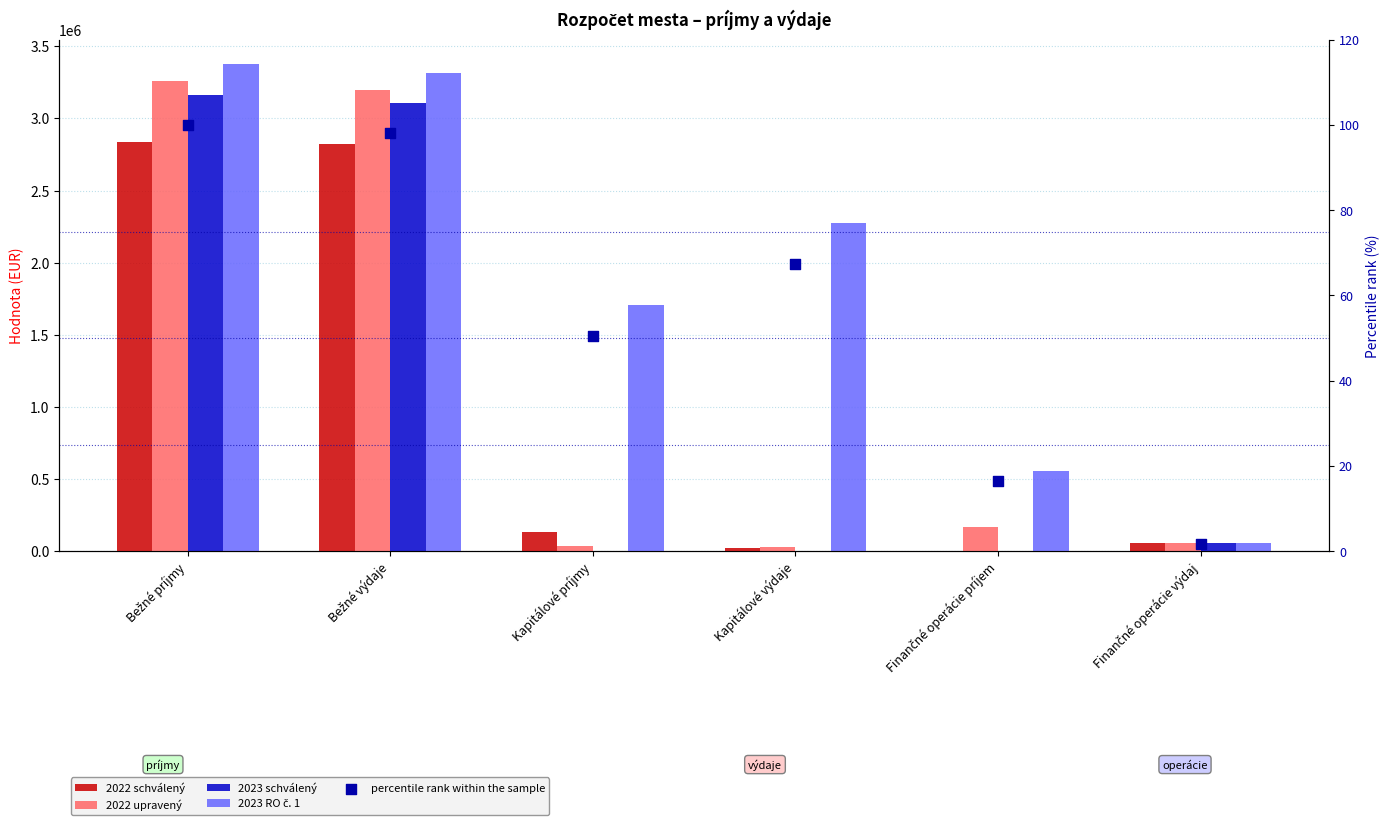

Which series has the widest spread of Y values?

2023 RO č. 1